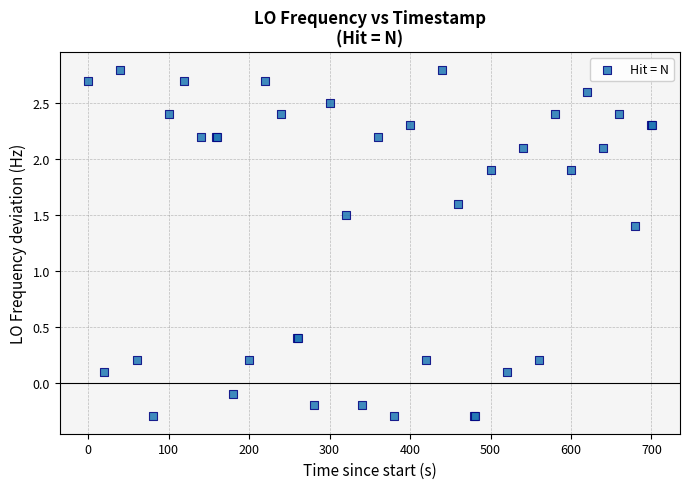

What Y value in the scatter plot is closest to 1?

1.4